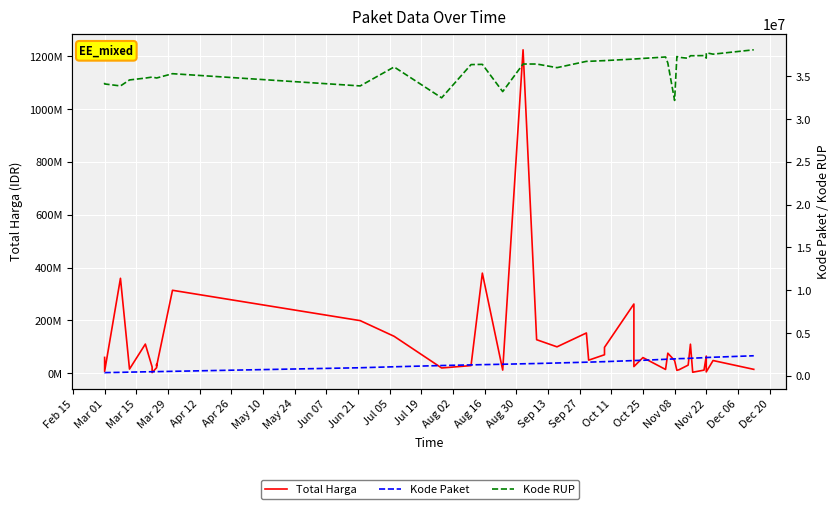

What is the value of the Kode Paket point at the 15th from the left?

1279649